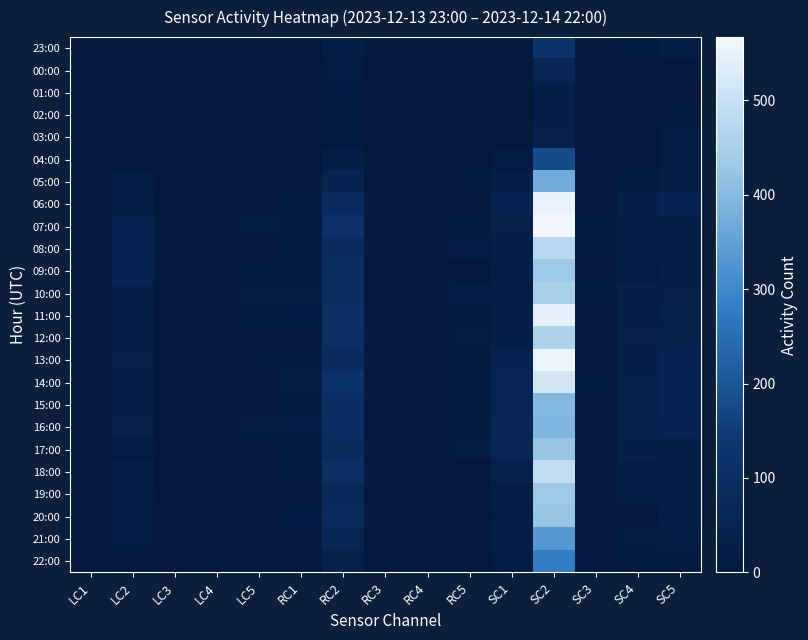

At which category is the sum across all series the highest?

SC2